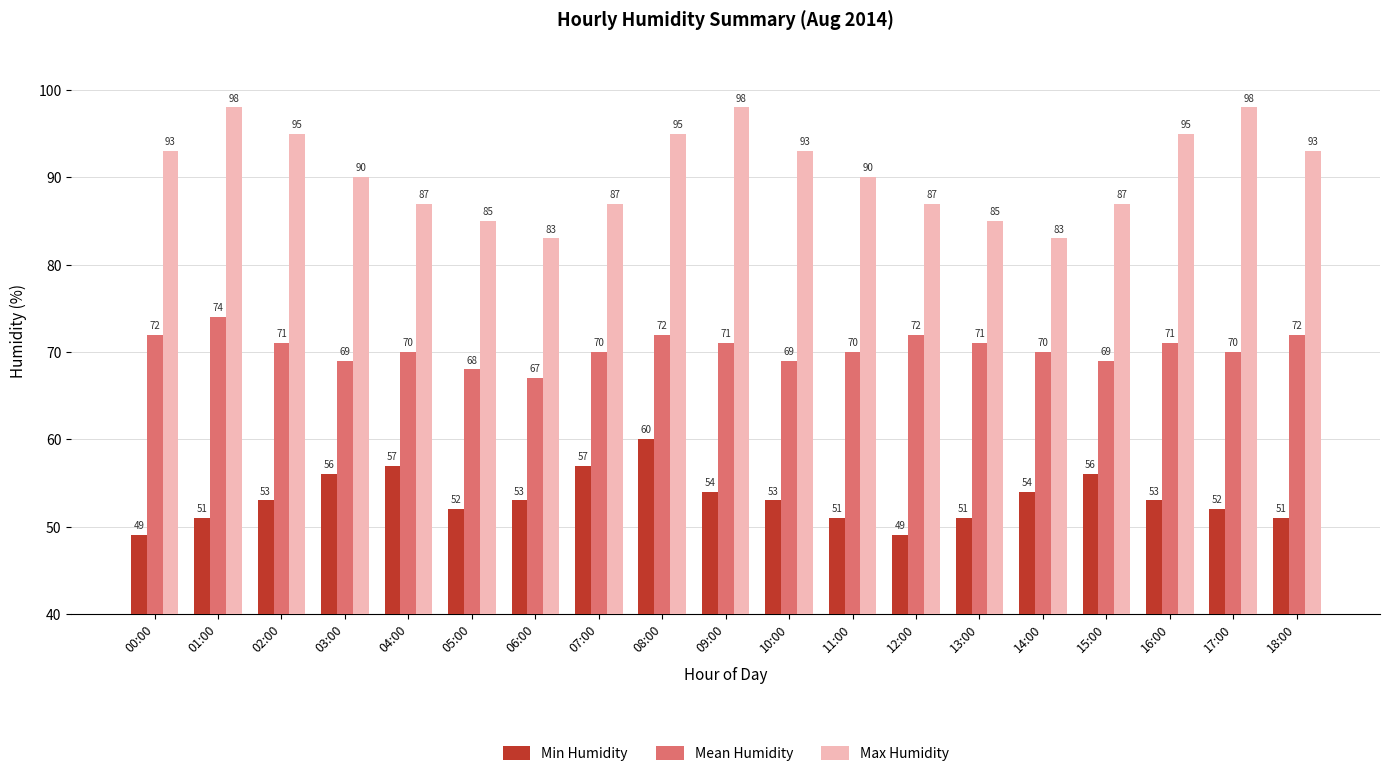

Count the number of data series in this chart.

3